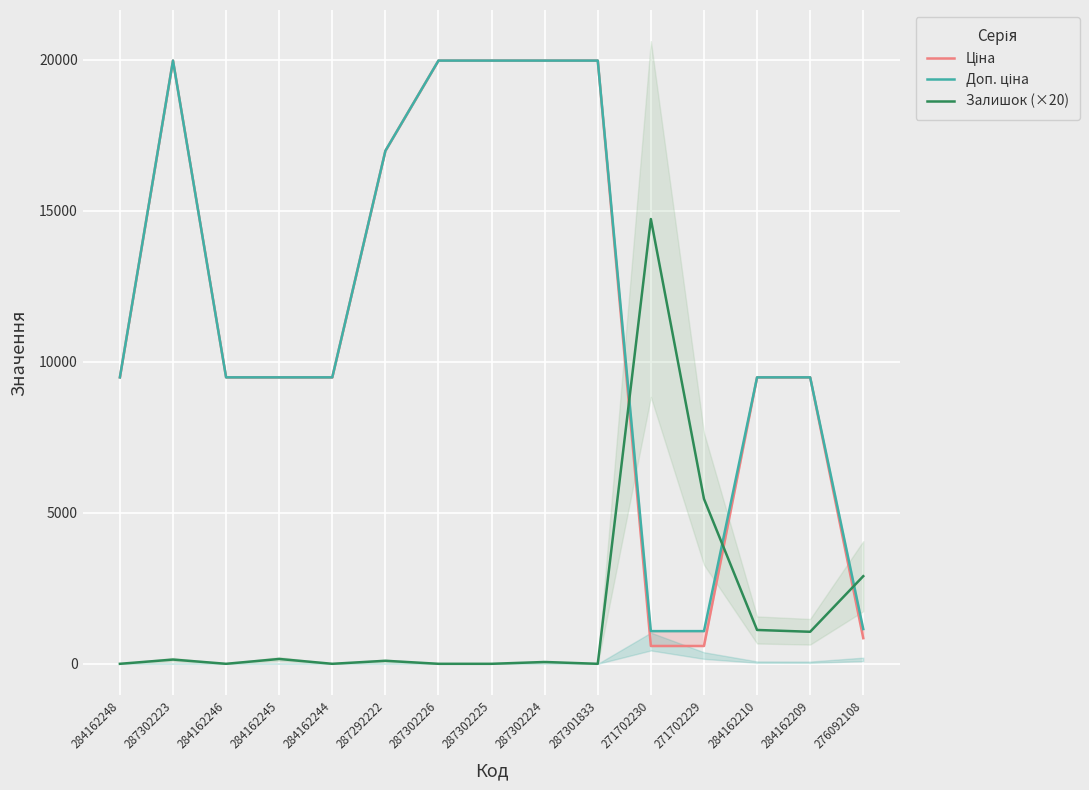

What is the difference between the Залишок (×20) values at 287302225 and 287292222?

100